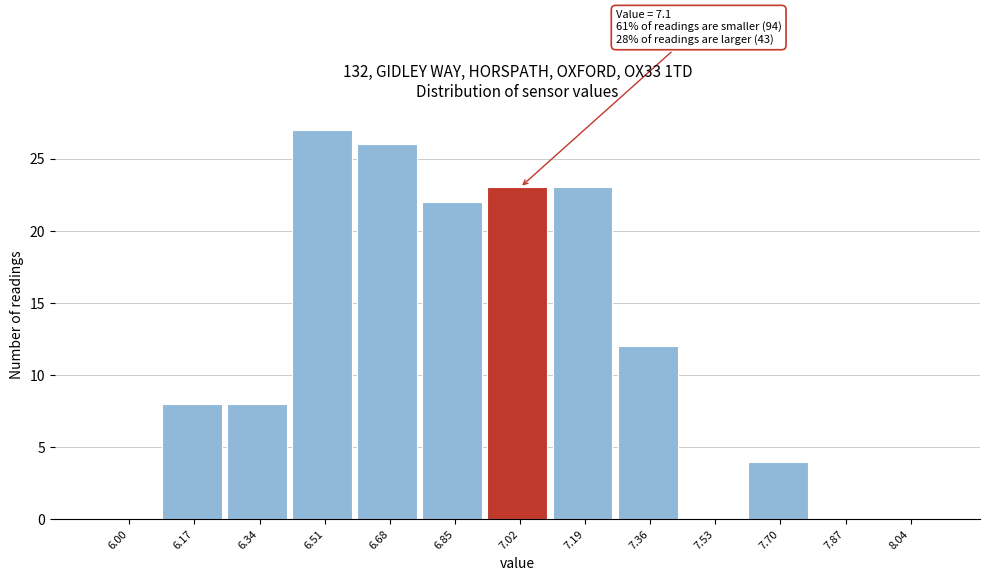

Reading left to right, transcribe all the data shown in this chart.

6.00=0	6.17=8	6.34=8	6.51=27	6.68=26	6.85=22	7.02=23	7.19=23	7.36=12	7.53=0	7.70=4	7.87=0	8.04=0